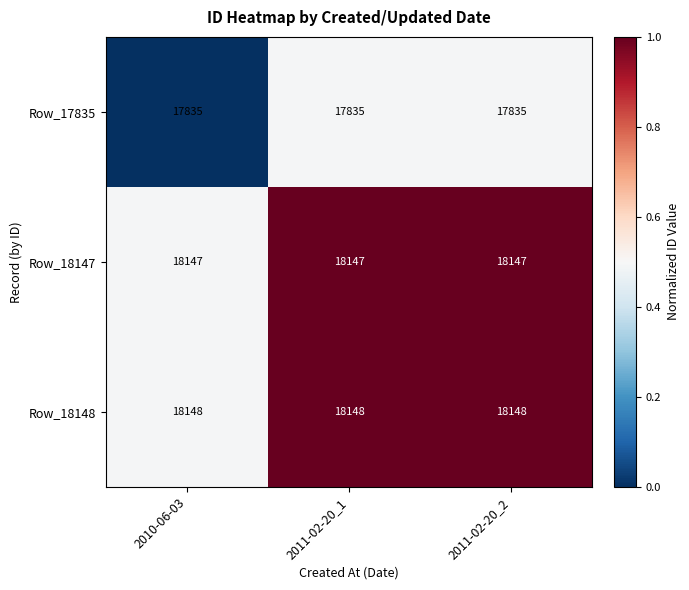

List the series in order of their peak value, highest first.

Row_18148, Row_18147, Row_17835